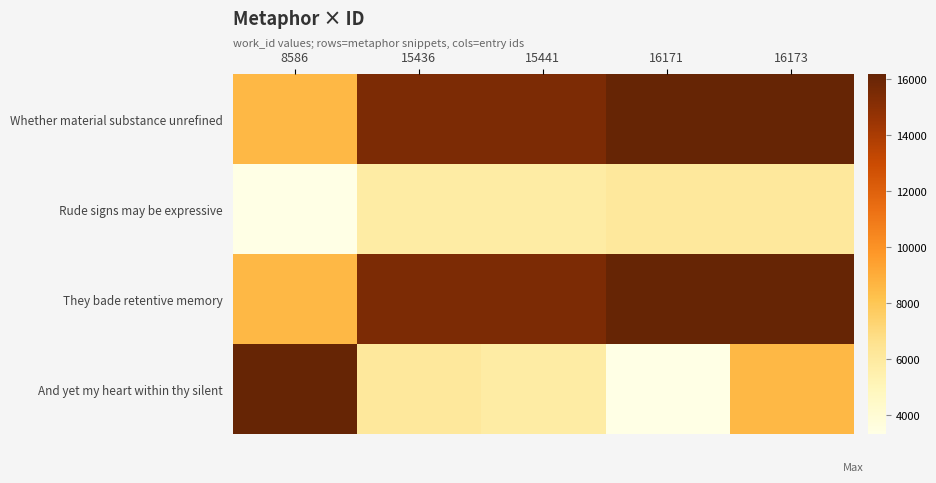

What is the maximum value shown in the chart?

16173